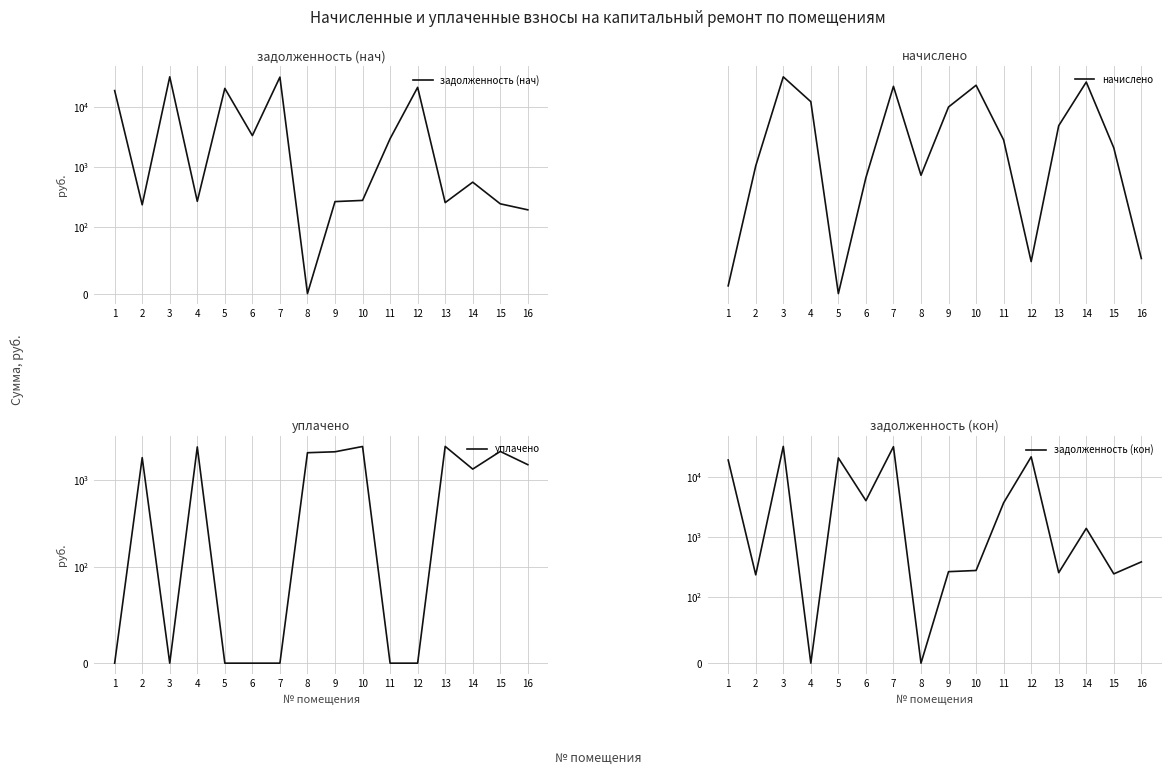

How many positive values does the уплачено series have?

9